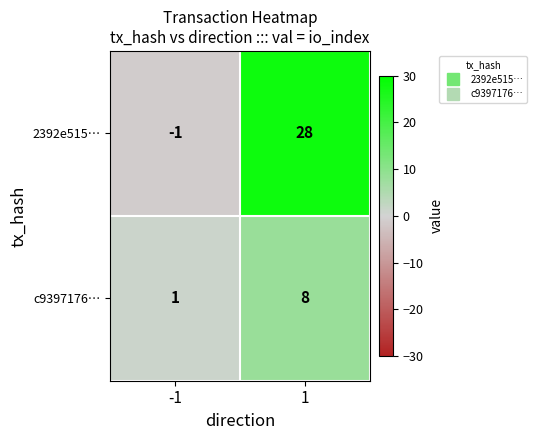

The value of c9397176… at -1 is 1. True or false?

True